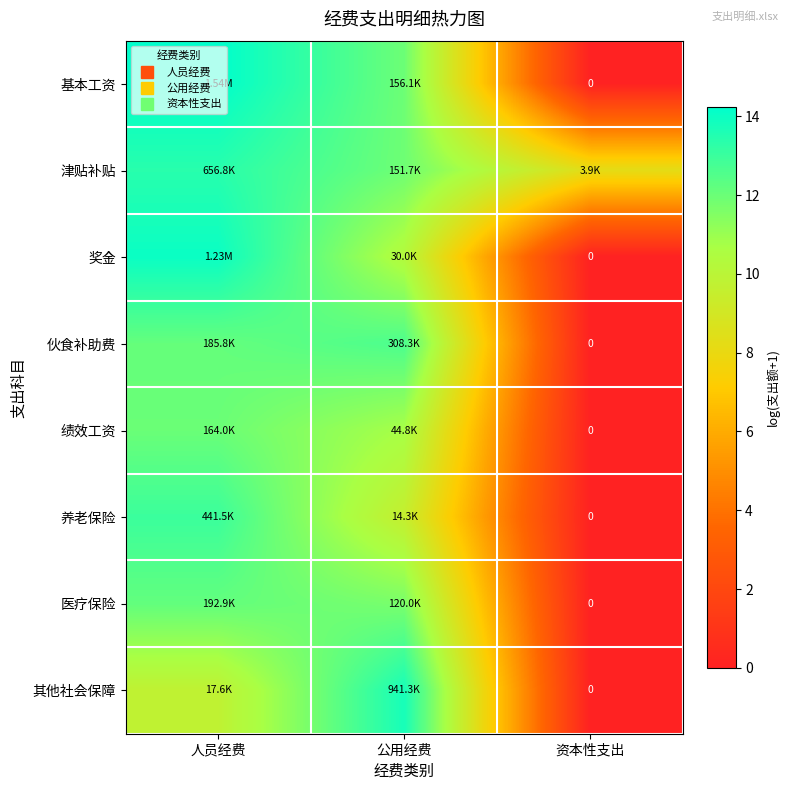

At which label does 养老保险 reach its minimum?

资本性支出